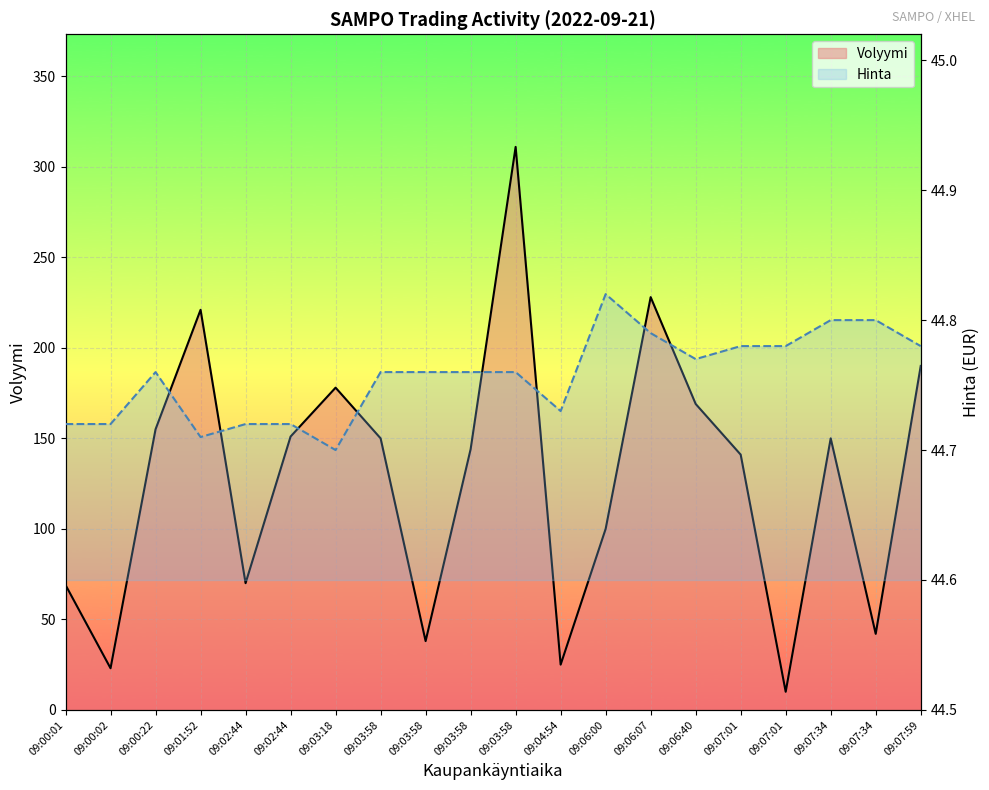

Which series changed the most between 09:07:01 and 09:07:34?

Volyymi